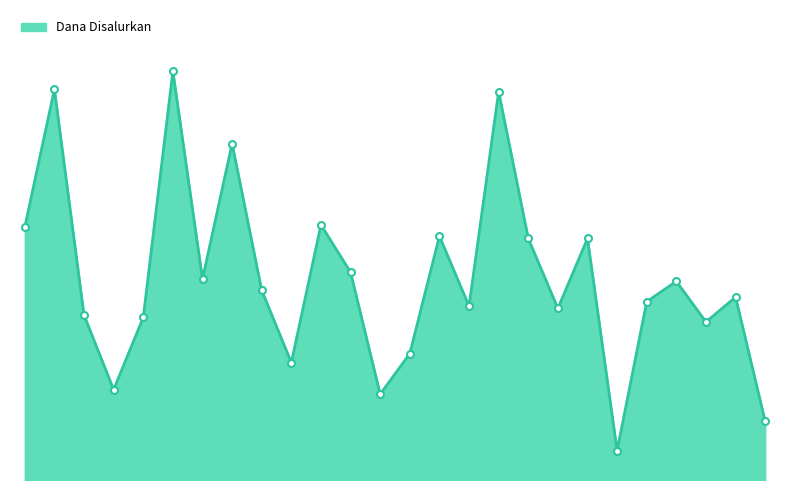

Reading left to right, transcribe all the data shown in this chart.

SD ISLAM DAARUL FIKRI=25200000	SD MUHAMMADIYAH 08 DAU=38925000	SD NEGERI 1 GADINGKULON=16425000	SD NEGERI 1 KALISONGO=9000000	SD NEGERI 1 KARANGWIDORO=16200000	SD NEGERI 1 KUCUR=40725000	SD NEGERI 1 LANDUNGSARI=20025000	SD NEGERI 1 MULYOAGUNG=33525000	SD NEGERI 1 PETUNGSEWU=18900000	SD NEGERI 1 SELOREJO=11700000	SD NEGERI 1 SUMBERSEKAR=25425000	SD NEGERI 2 GADINGKULON=20700000	SD NEGERI 2 KALISONGO=8550000	SD NEGERI 2 KARANGWIDORO=12600000	SD NEGERI 2 KUCUR=24300000	SD NEGERI 2 LANDUNGSARI=17325000	SD NEGERI 2 MULYOAGUNG=38700000	SD NEGERI 2 PETUNGSEWU=24075000	SD NEGERI 2 SELOREJO=17100000	SD NEGERI 2 SUMBERSEKAR=24075000	SD NEGERI 3 GADINGKULON=2925000	SD NEGERI 3 KALISONGO=17775000	SD NEGERI 3 KUCUR=19800000	SD NEGERI TEGALWERU=15750000	SD SWASTA ALAM AR-ROHMAH=18225000	SDIT PELITA HARAPAN UMAT=5850000